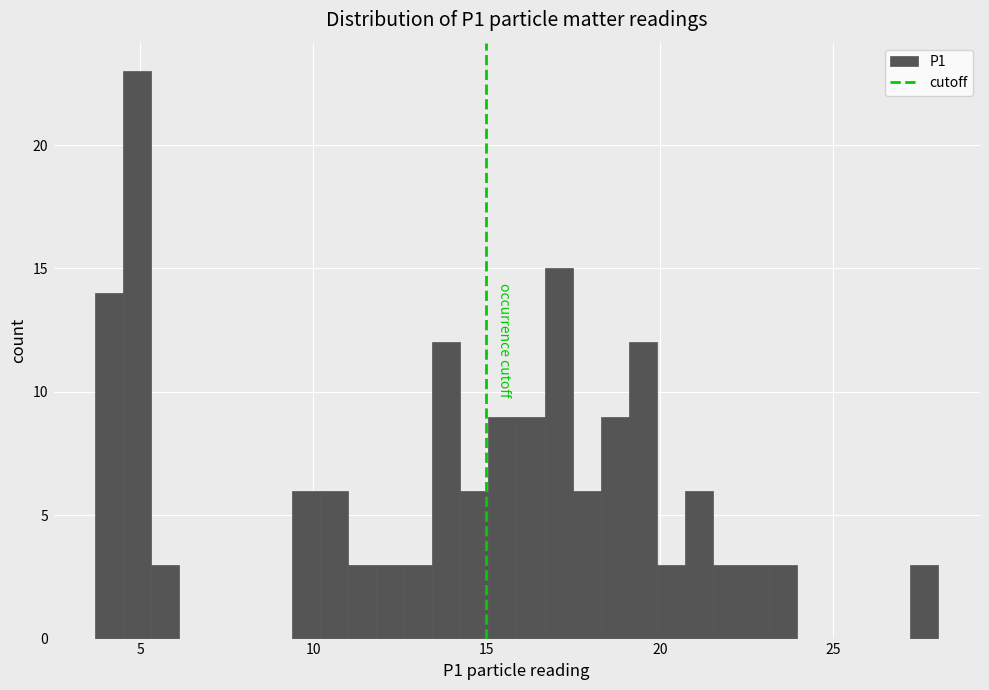

Read against the x-axis, roughly where is the centre of the tallest bar?

5.0